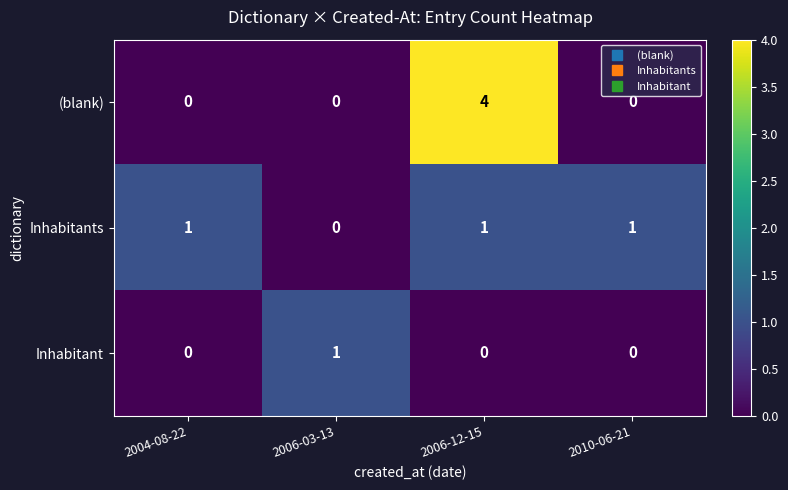

At which category is the sum across all series the highest?

2006-12-15